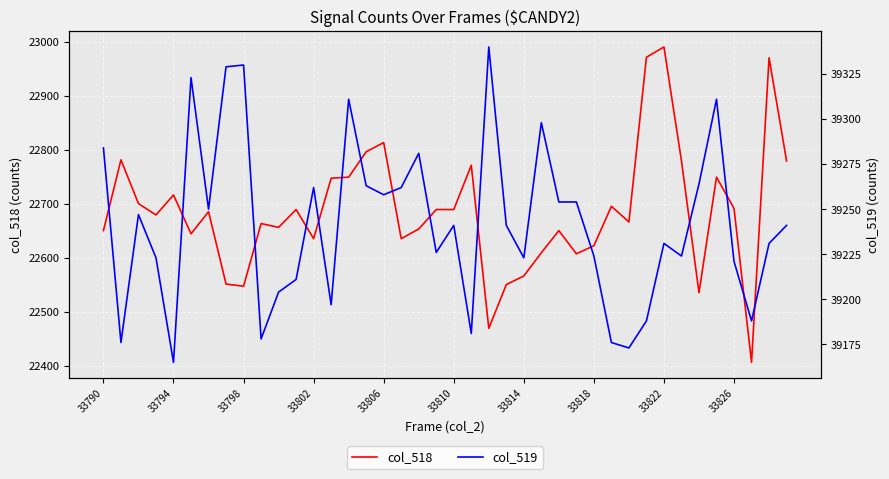

True or false: col_518 has more than 1 interior local peaks.

True